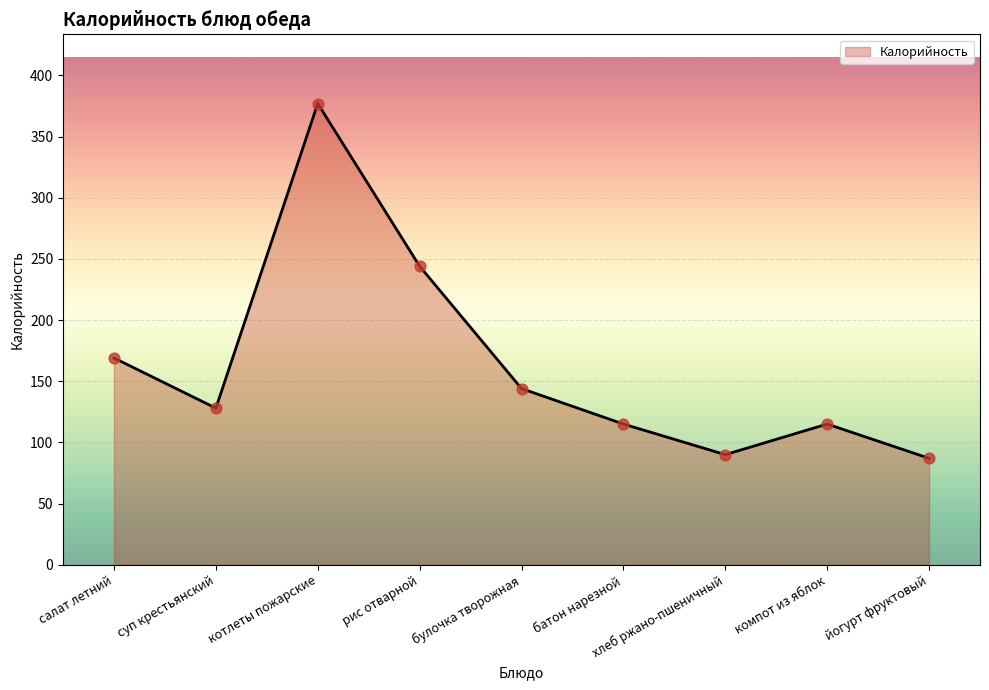

What is the ratio of the value at йогурт фруктовый to the value at суп крестьянский?

0.7